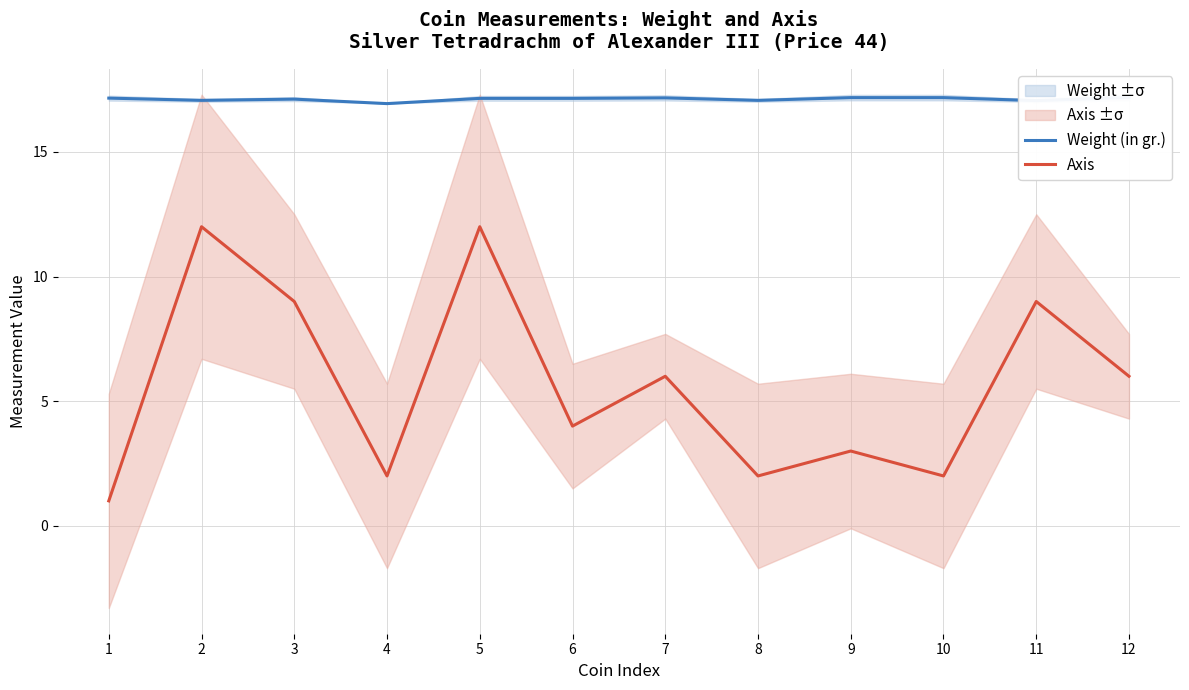

What is the difference between the highest and lowest values at 12?

11.2